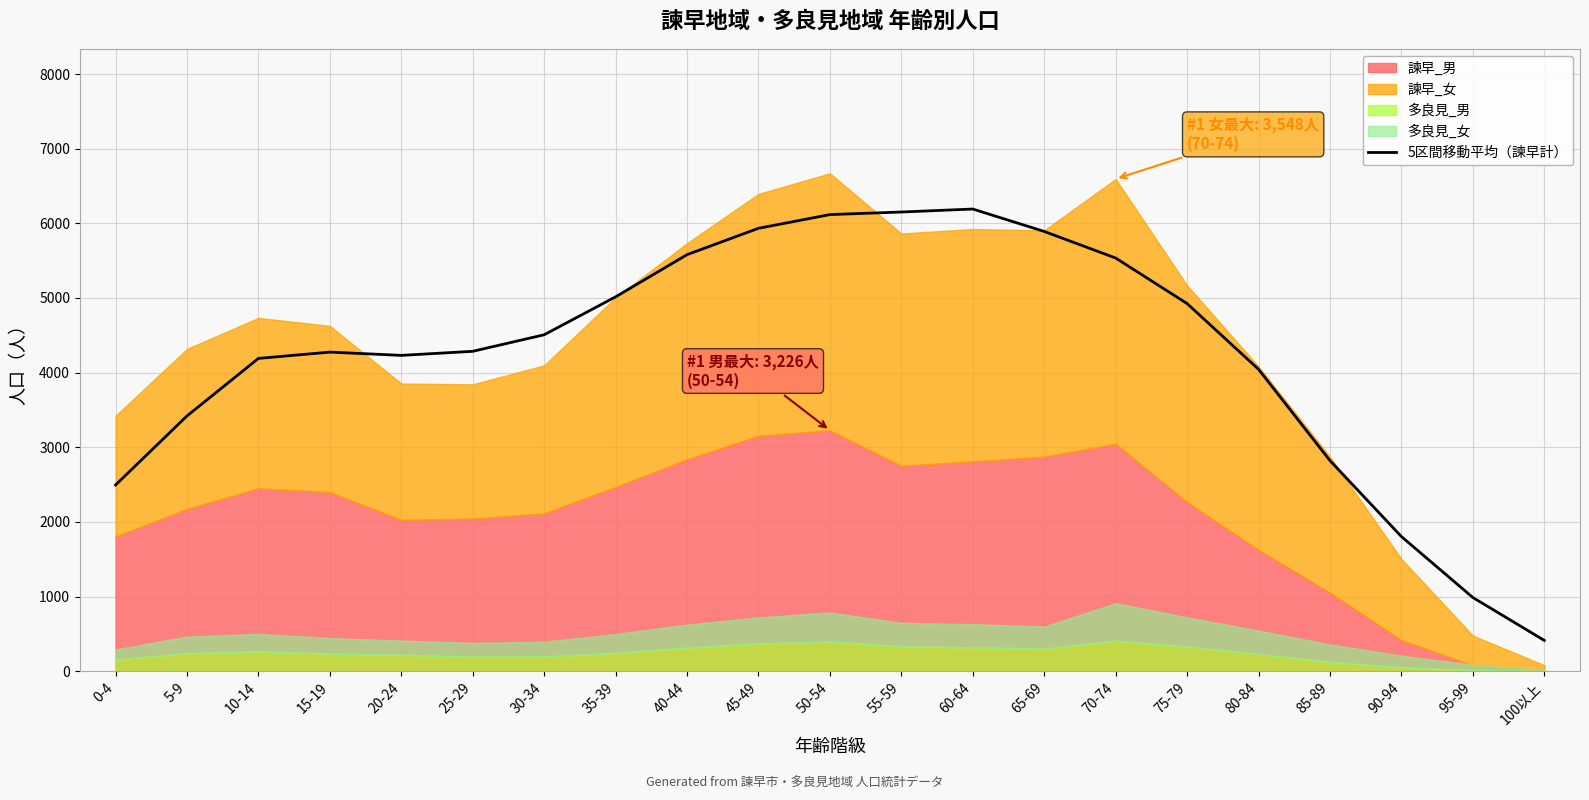

At which label is 5区間移動平均（諫早計） closest to 3301?

5-9